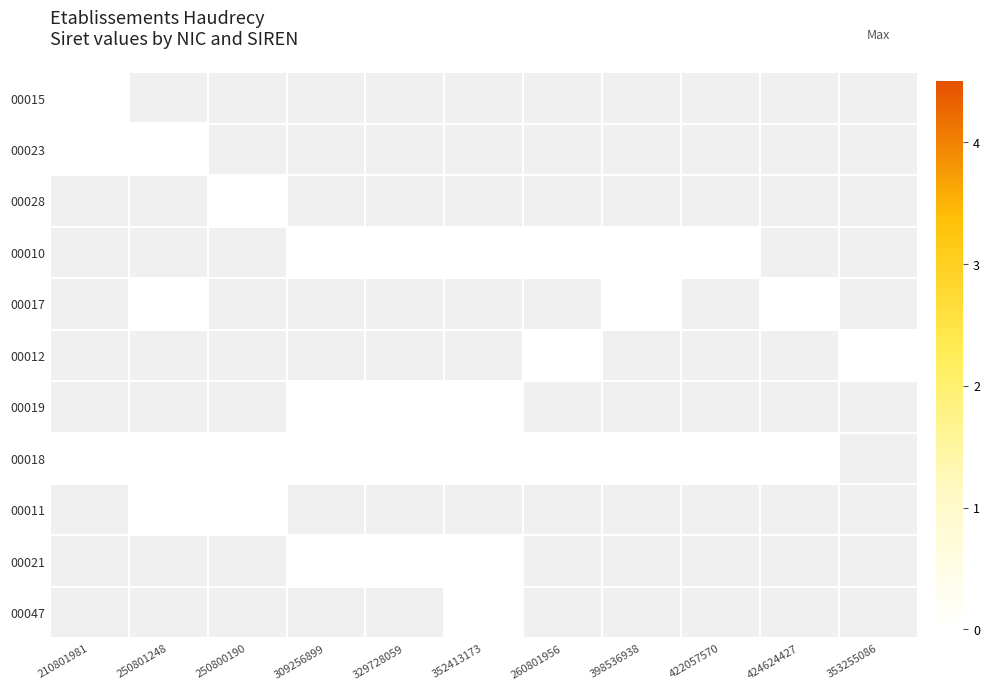

Rank the series by their maximum value, from highest to lowest.

00023, 00028, 00010, 00017, 00012, 00019, 00018, 00011, 00021, 00047, 00015